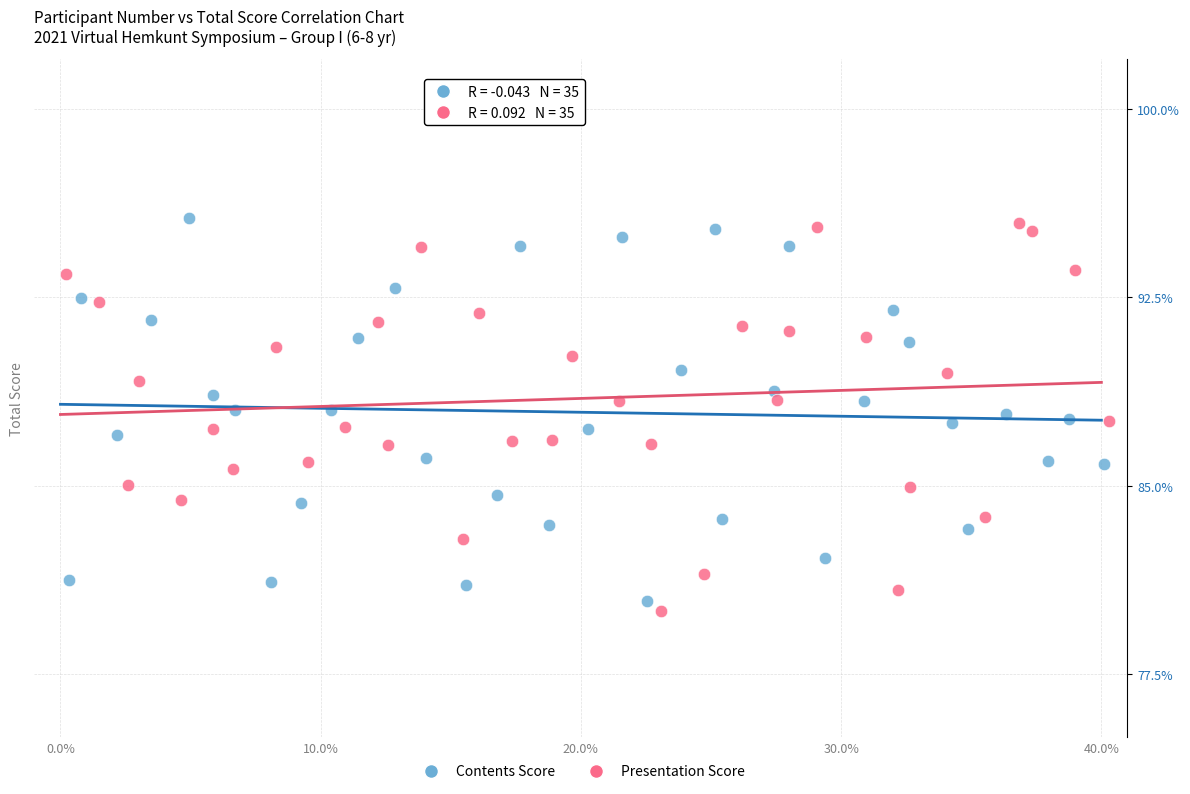

What are all the series names shown in the legend?

Contents Score, Presentation Score